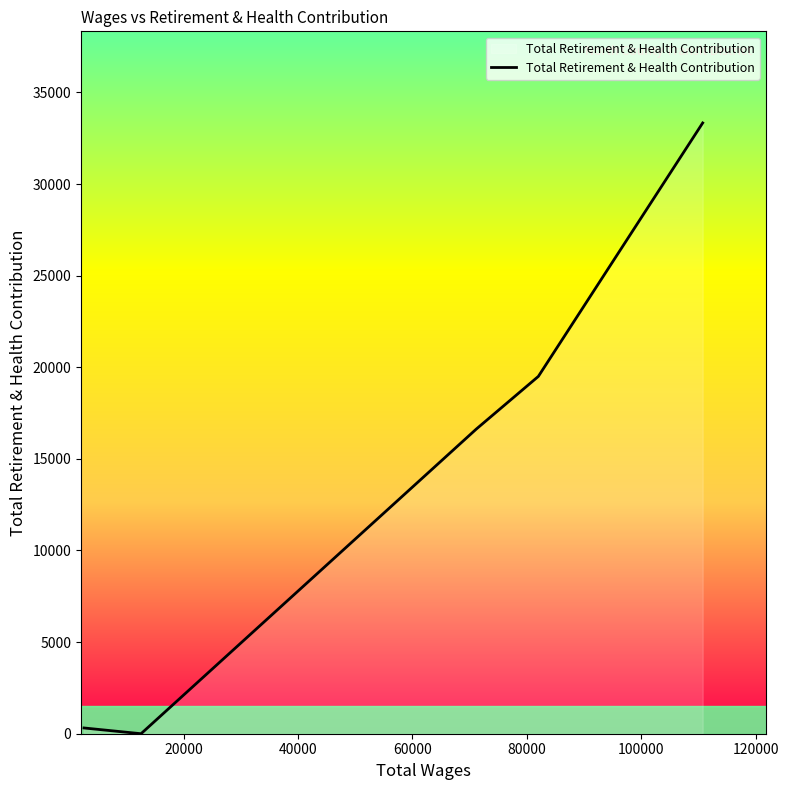

What is the difference between the second highest and minimum values?

19501